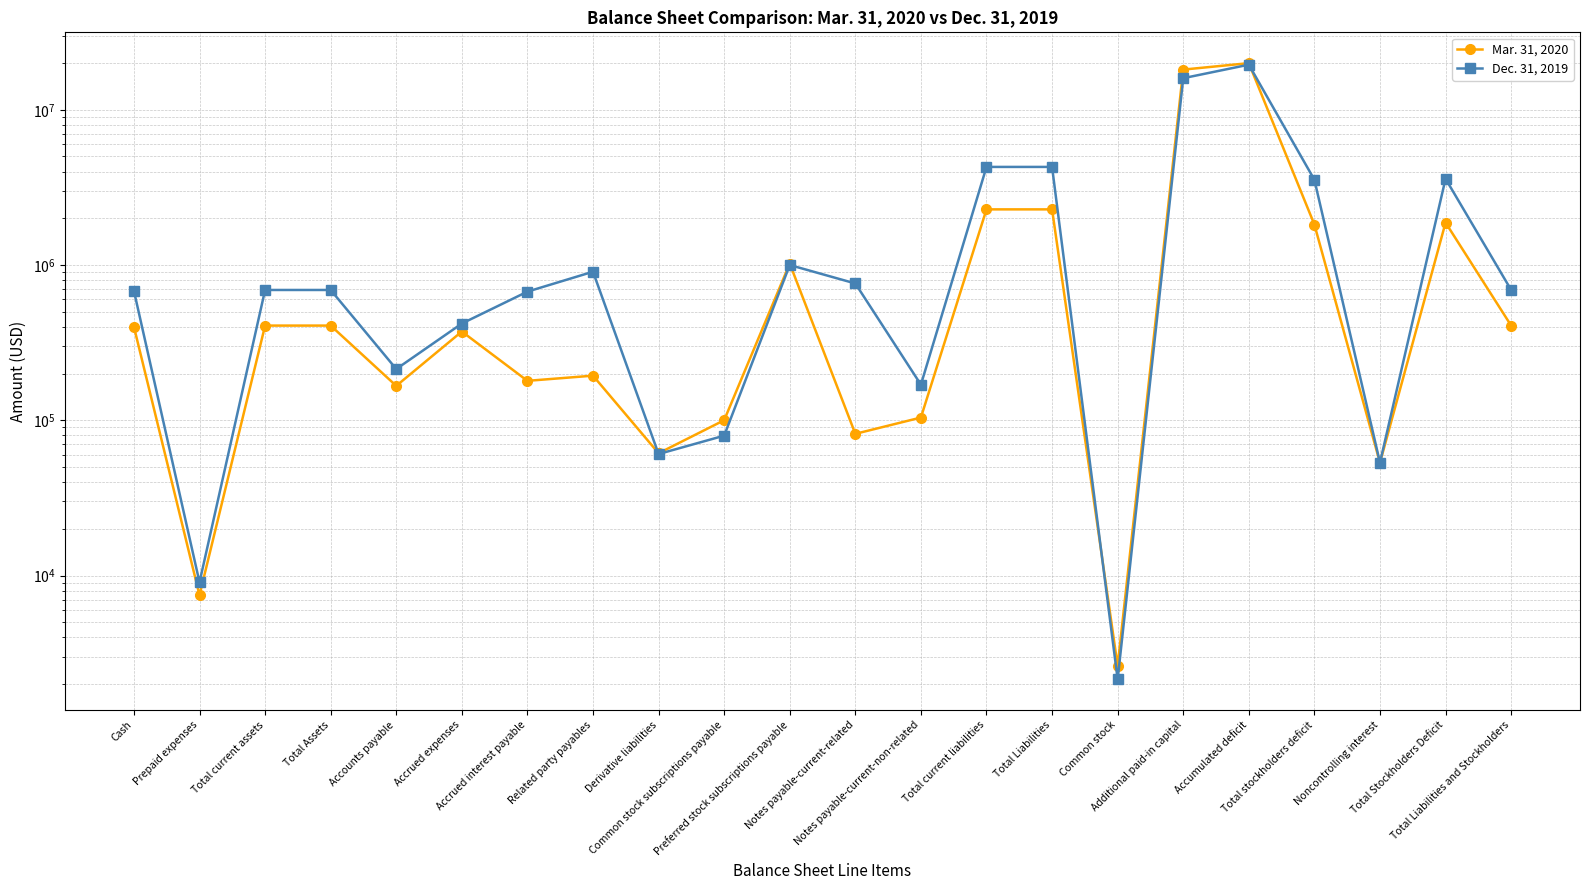

How many times do Dec. 31, 2019 and Mar. 31, 2020 cross each other?

4